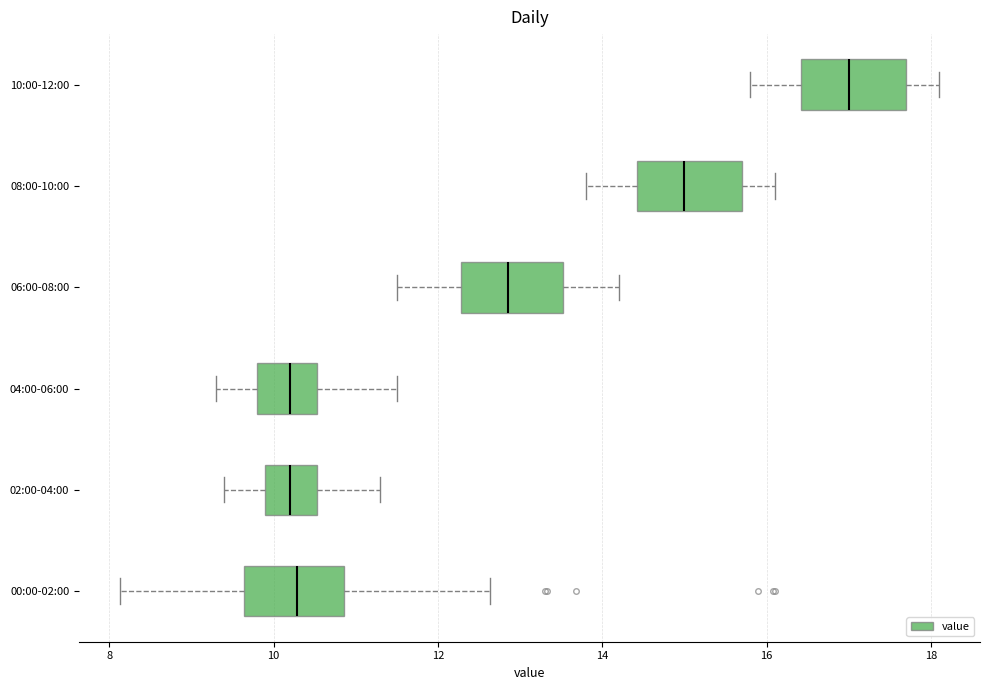

Reading bottom to top, read every box against the x-axis: the position of its median line, the range the box covers, and the ends of its whiskers. The values are not printed on the chart, so give them approximately, as read against the axis.

00:00-02:00: median 10.2, box 9.6 to 10.8, whiskers 8.2 to 12.6
02:00-04:00: median 10.2, box 10.0 to 10.6, whiskers 9.4 to 11.4
04:00-06:00: median 10.2, box 9.8 to 10.6, whiskers 9.4 to 11.6
06:00-08:00: median 12.8, box 12.2 to 13.6, whiskers 11.6 to 14.2
08:00-10:00: median 15.0, box 14.4 to 15.8, whiskers 13.8 to 16.2
10:00-12:00: median 17.0, box 16.4 to 17.8, whiskers 15.8 to 18.2